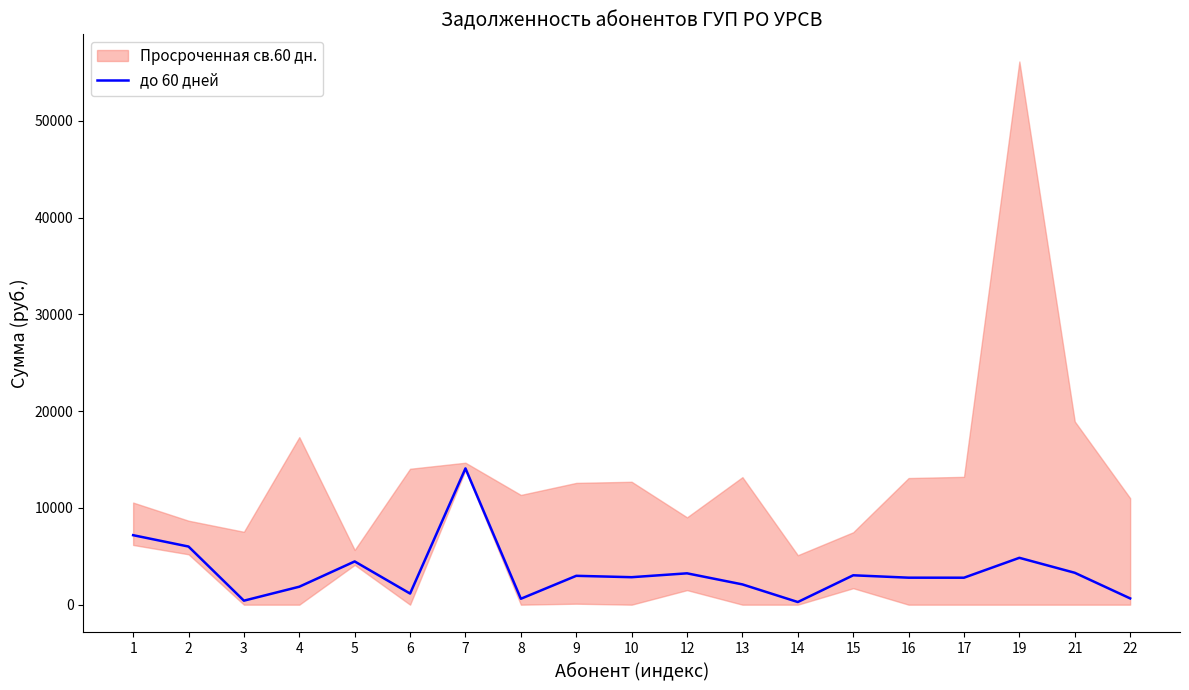

Reading right to left, list all the values displayed in this chart.

647.9	3296.9	4843.3	2787.6	2790.2	3037.2	273.3	2095.8	3240.1	2840.5	2982.4	609.6	14085.9	1148.8	4468.4	1856.4	413.1	6008.8	7183.2